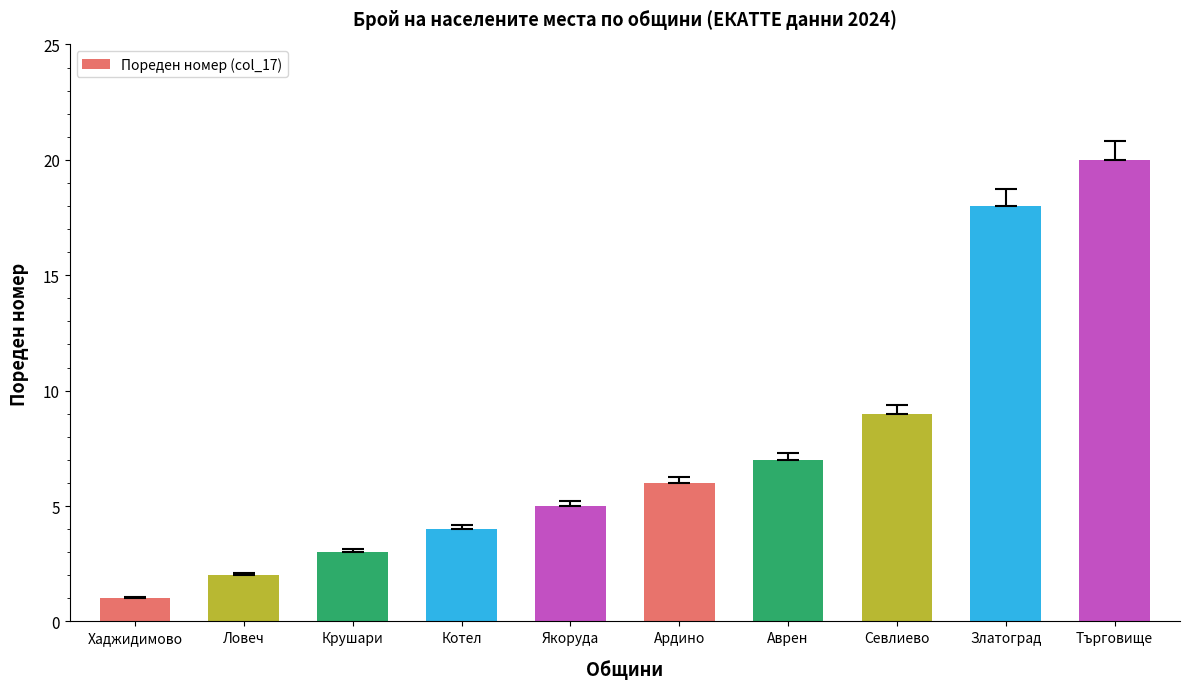

What is the label of the 5th bar from the left?

Якоруда